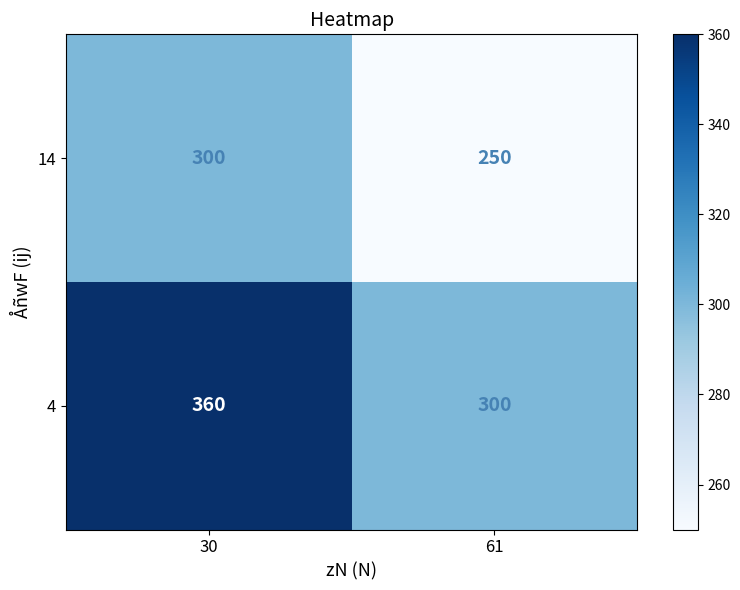

Which series has the largest total across all categories?

4